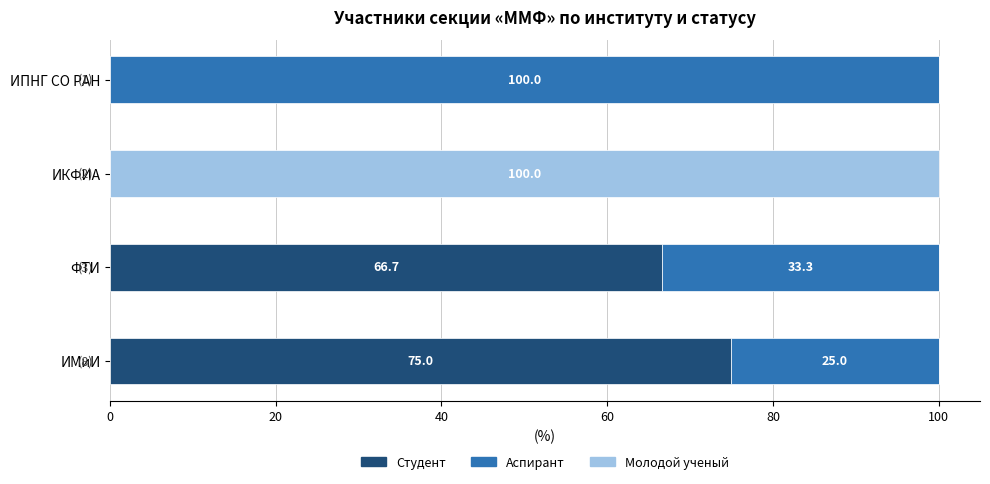

What is the sum of the Студент values at ИКФИА and ФТИ?

66.7